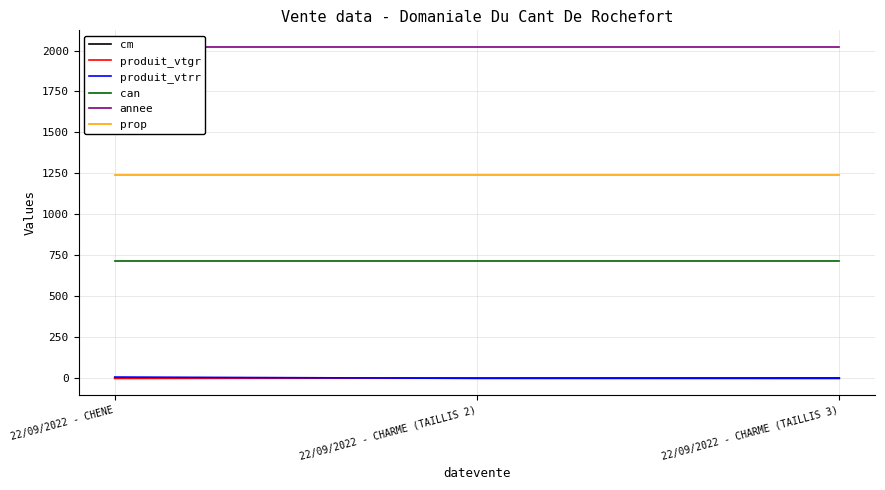

Which series changed the most between 22/09/2022 - CHARME (TAILLIS 2) and 22/09/2022 - CHARME (TAILLIS 3)?

cm